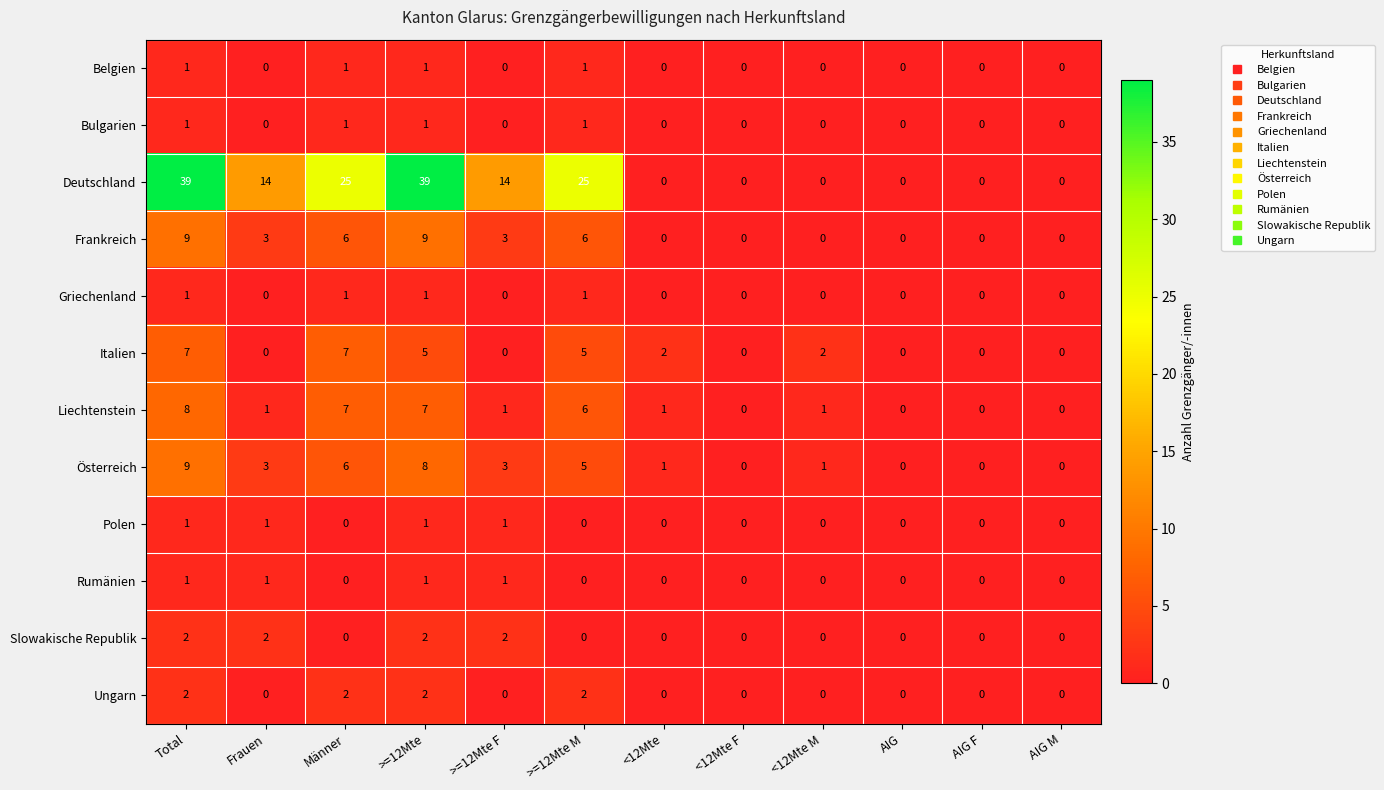

Which series changed the most between >=12Mte M and AIG?

Deutschland